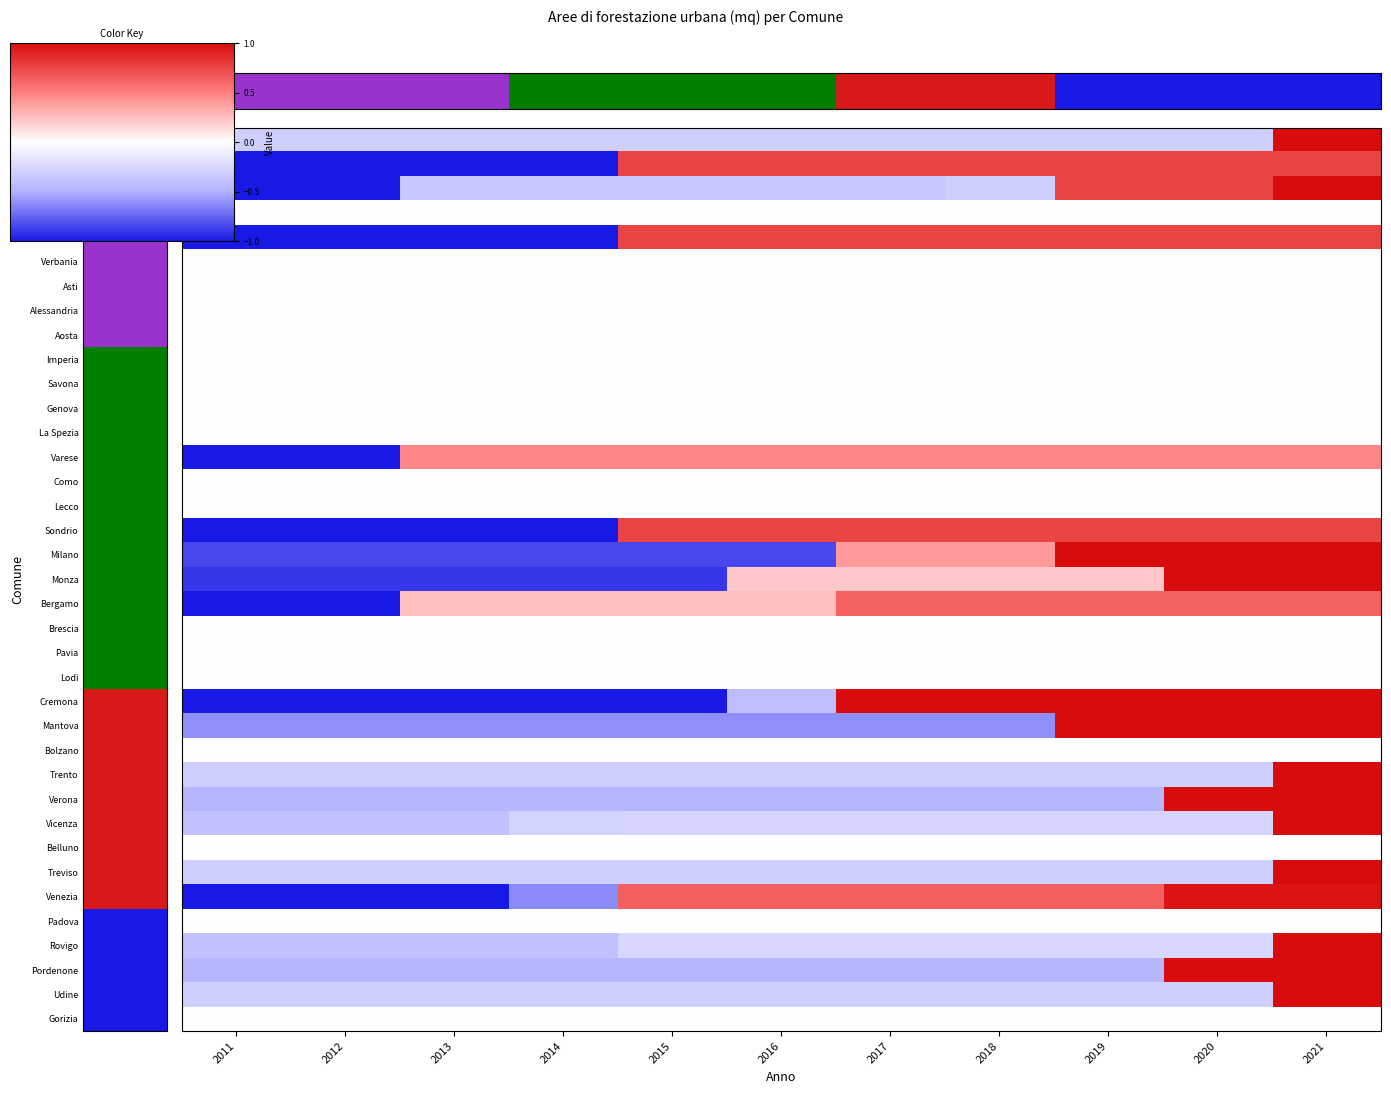

What is the maximum value shown in the chart?

1.0